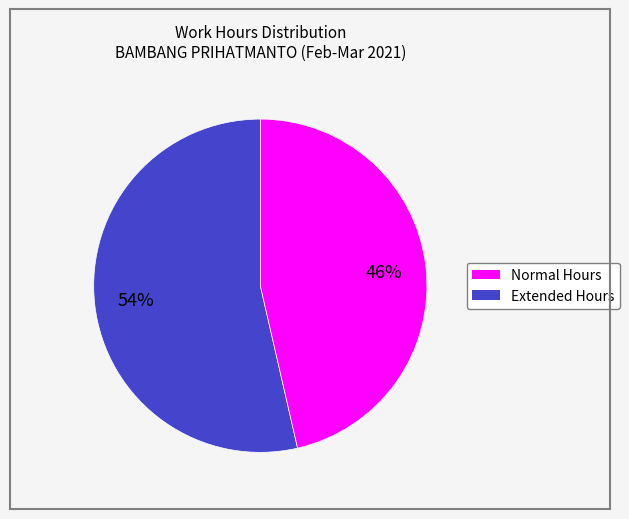

To the nearest percent, what is the average slice percentage?

50%